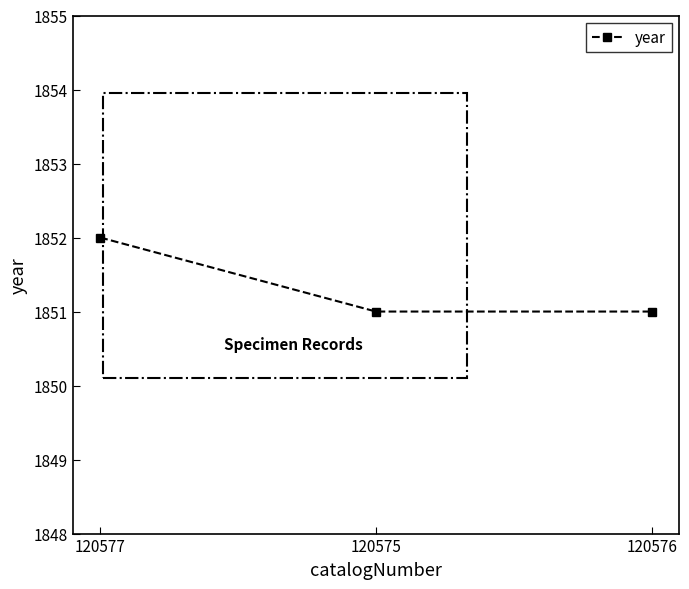

Approximately how many times larger is the value at 120575 compared to 120576?

1.0